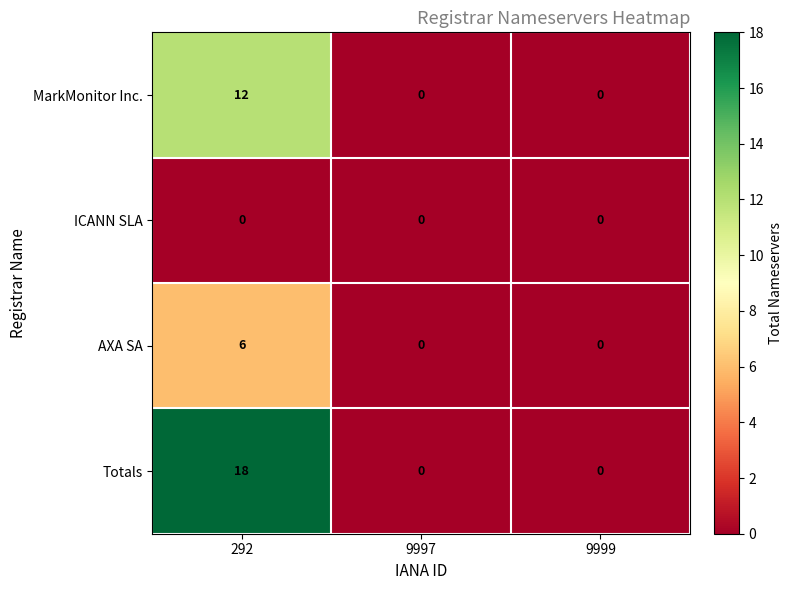

What is the spread (max minus min) of values at 292?

18